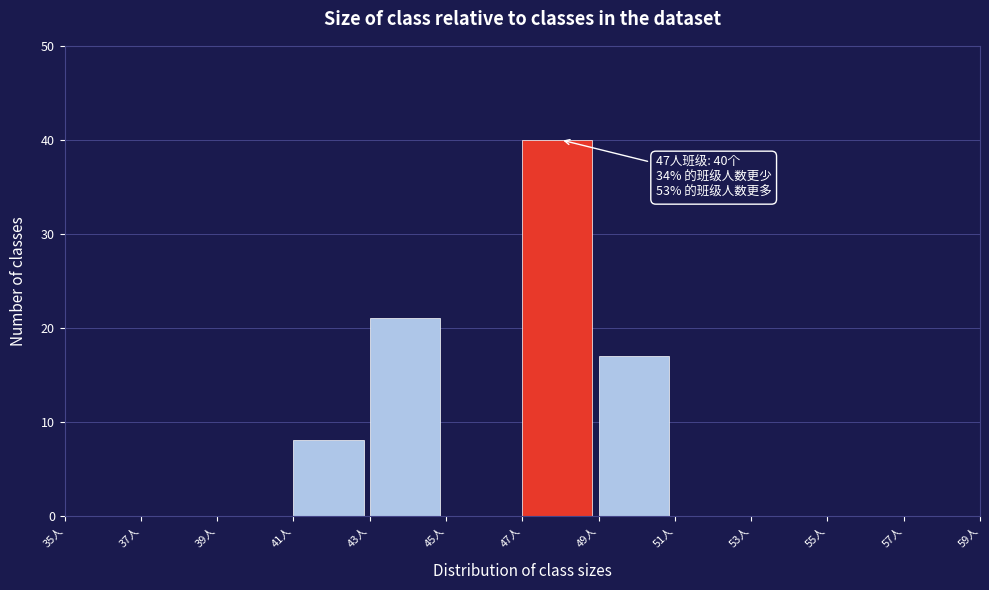

Which range on the x-axis has the tallest bar?

47 to 49